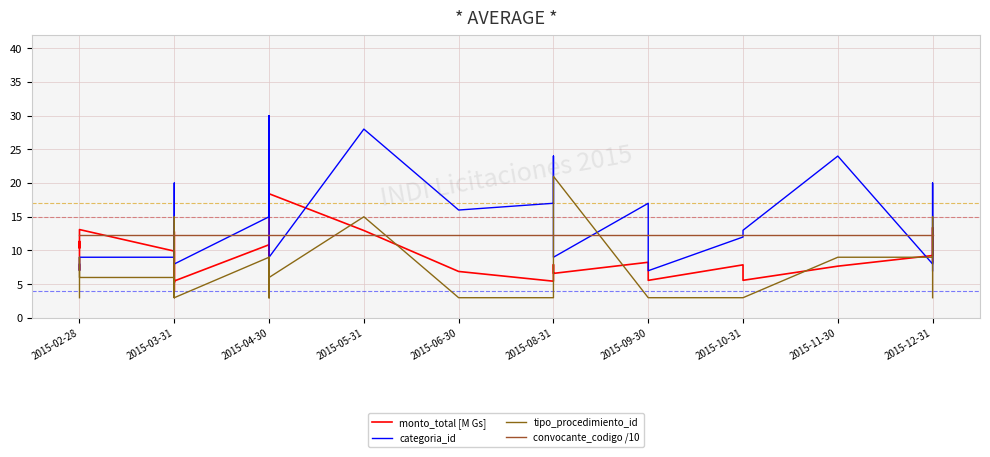

How many lines are shown in the chart?

4